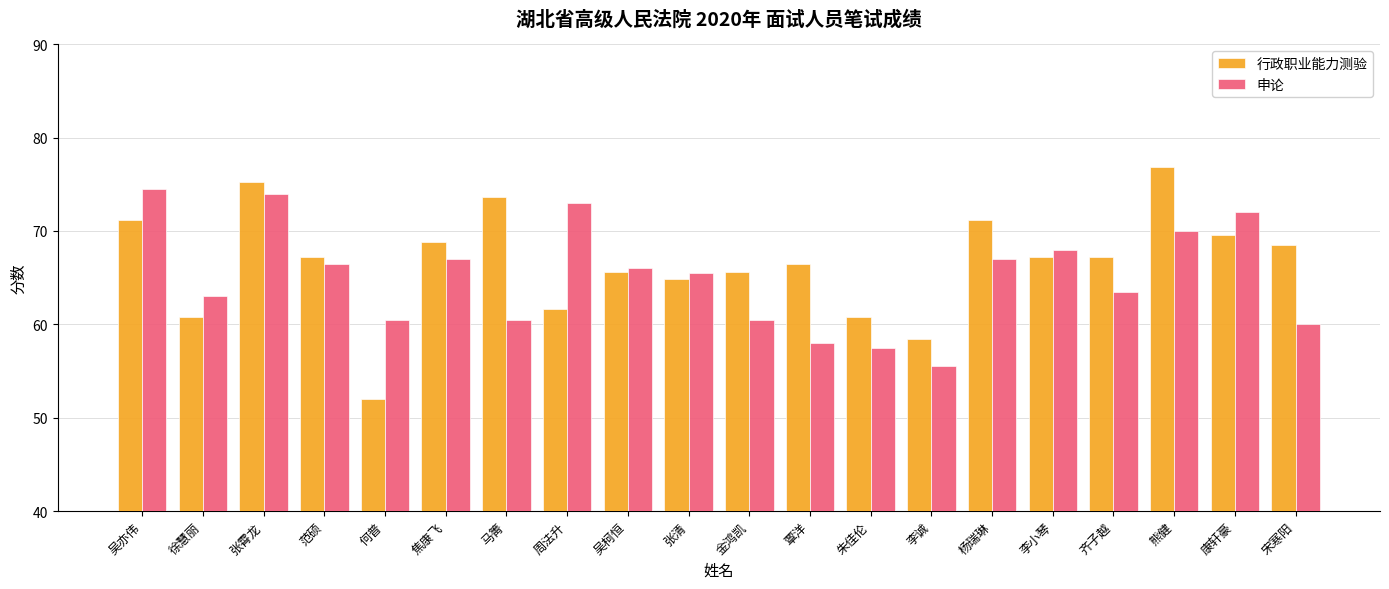

Between 杨瑞琳 and 齐子越, which series saw the biggest shift?

行政职业能力测验